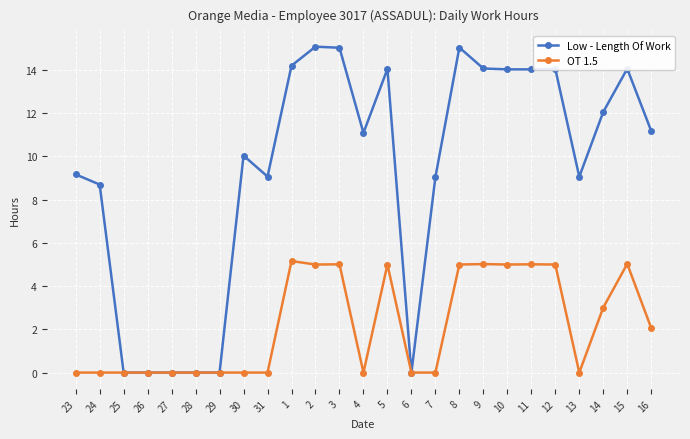

At which label is Low - Length Of Work closest to 7?

24